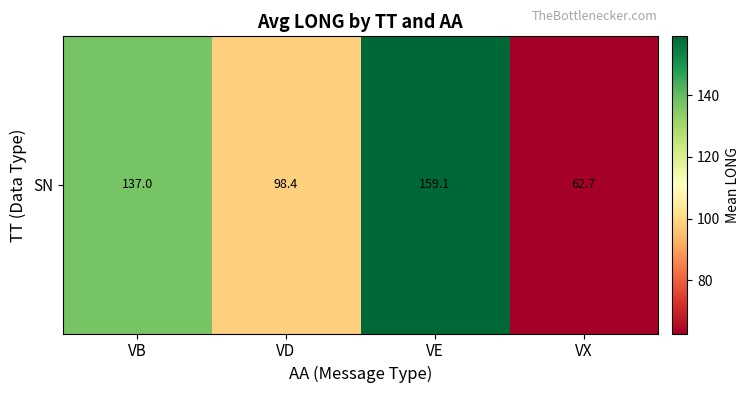

True or false: the data shows 108.1 at VX.

False